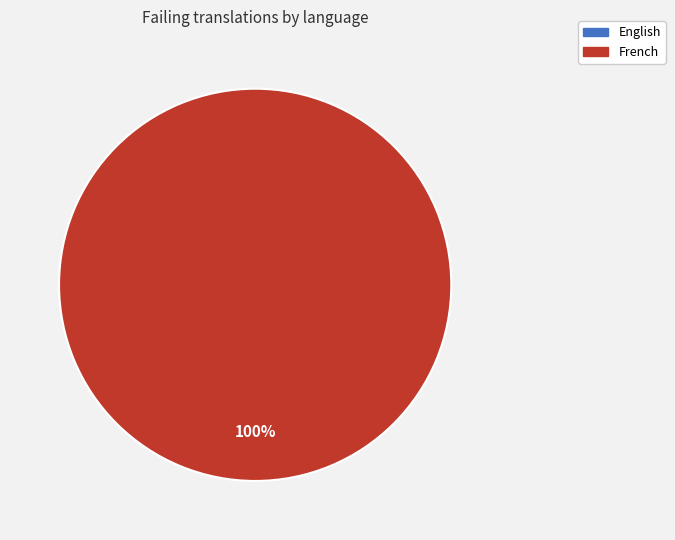

Is there a majority slice in this chart?

Yes